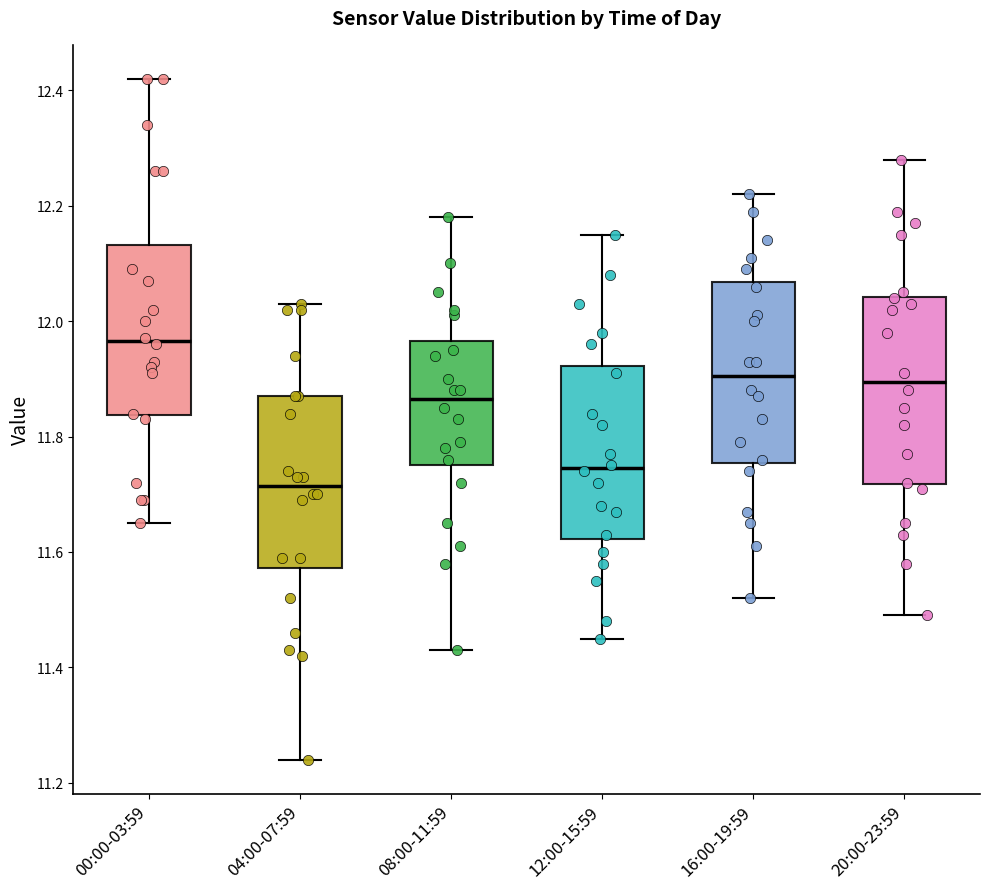

Reading left to right, read every box against the y-axis: the position of its median line, the range the box covers, and the ends of its whiskers. The values are not printed on the chart, so give them approximately, as read against the axis.

00:00-03:59: median 11.96, box 11.84 to 12.14, whiskers 11.66 to 12.42
04:00-07:59: median 11.72, box 11.58 to 11.88, whiskers 11.24 to 12.04
08:00-11:59: median 11.86, box 11.76 to 11.96, whiskers 11.44 to 12.18
12:00-15:59: median 11.74, box 11.62 to 11.92, whiskers 11.46 to 12.16
16:00-19:59: median 11.90, box 11.76 to 12.06, whiskers 11.52 to 12.22
20:00-23:59: median 11.90, box 11.72 to 12.04, whiskers 11.50 to 12.28